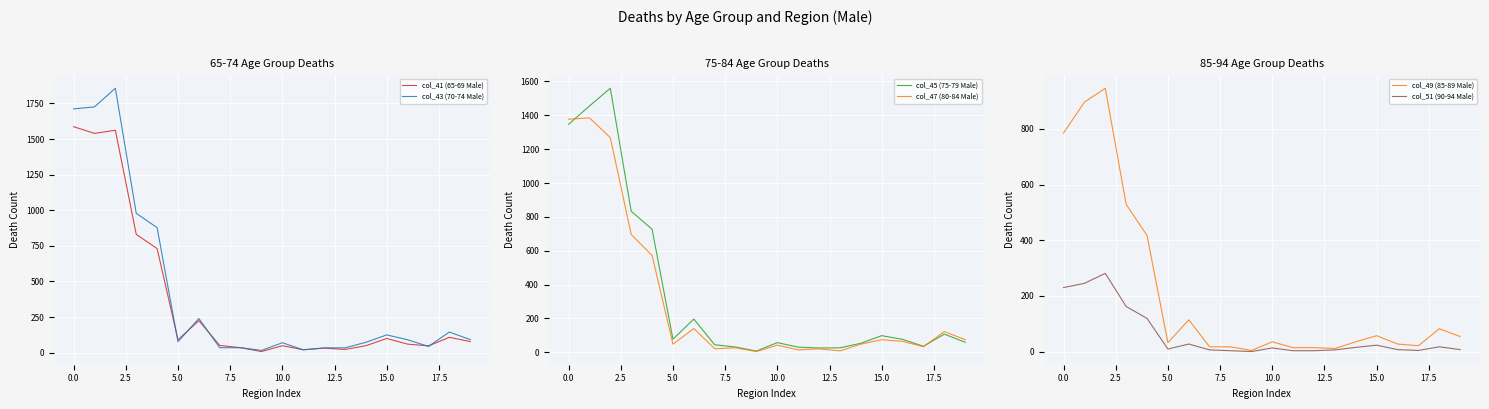

What position from the right is 18?

2